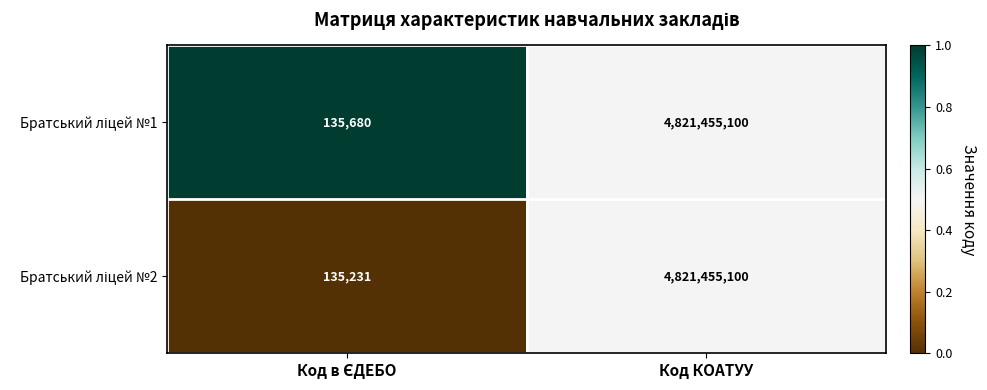

What is the total value across all series at Код КОАТУУ?

9642910200